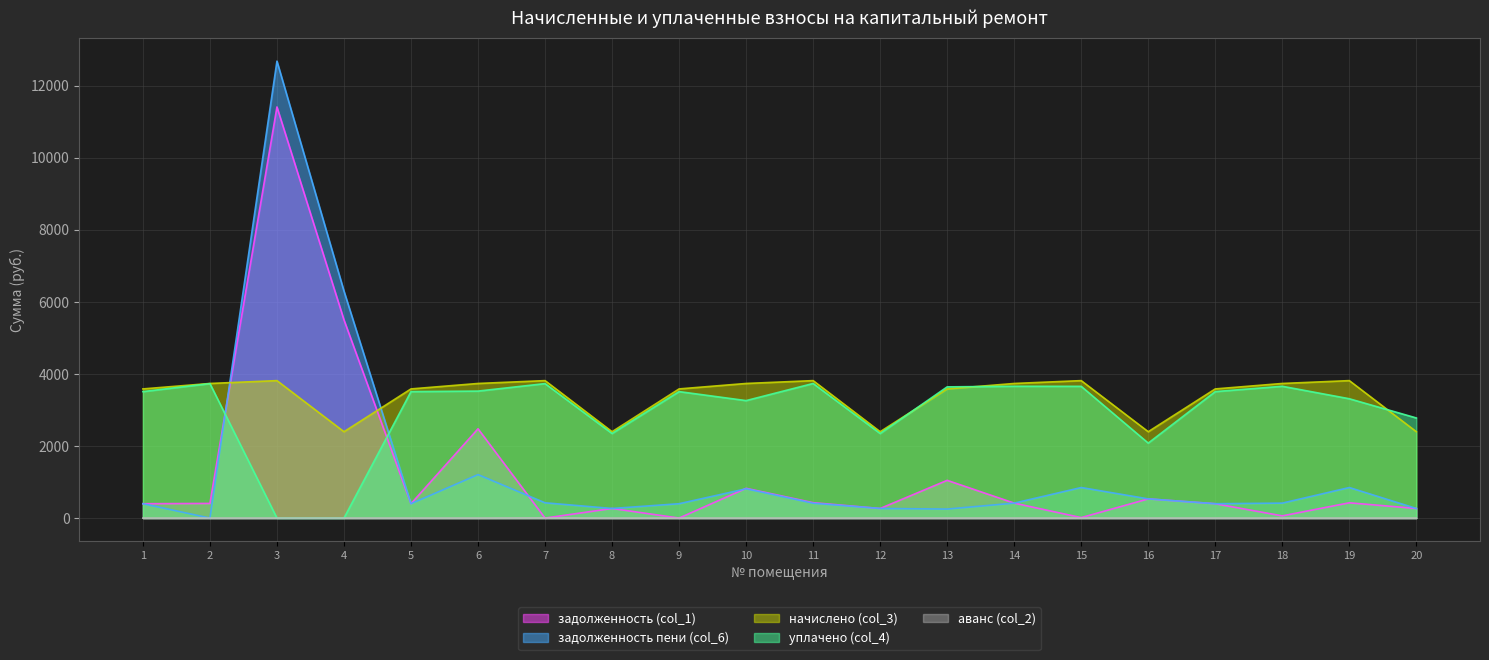

What is the difference between the задолженность пени (col_6) values at 19 and 4?

5453.9